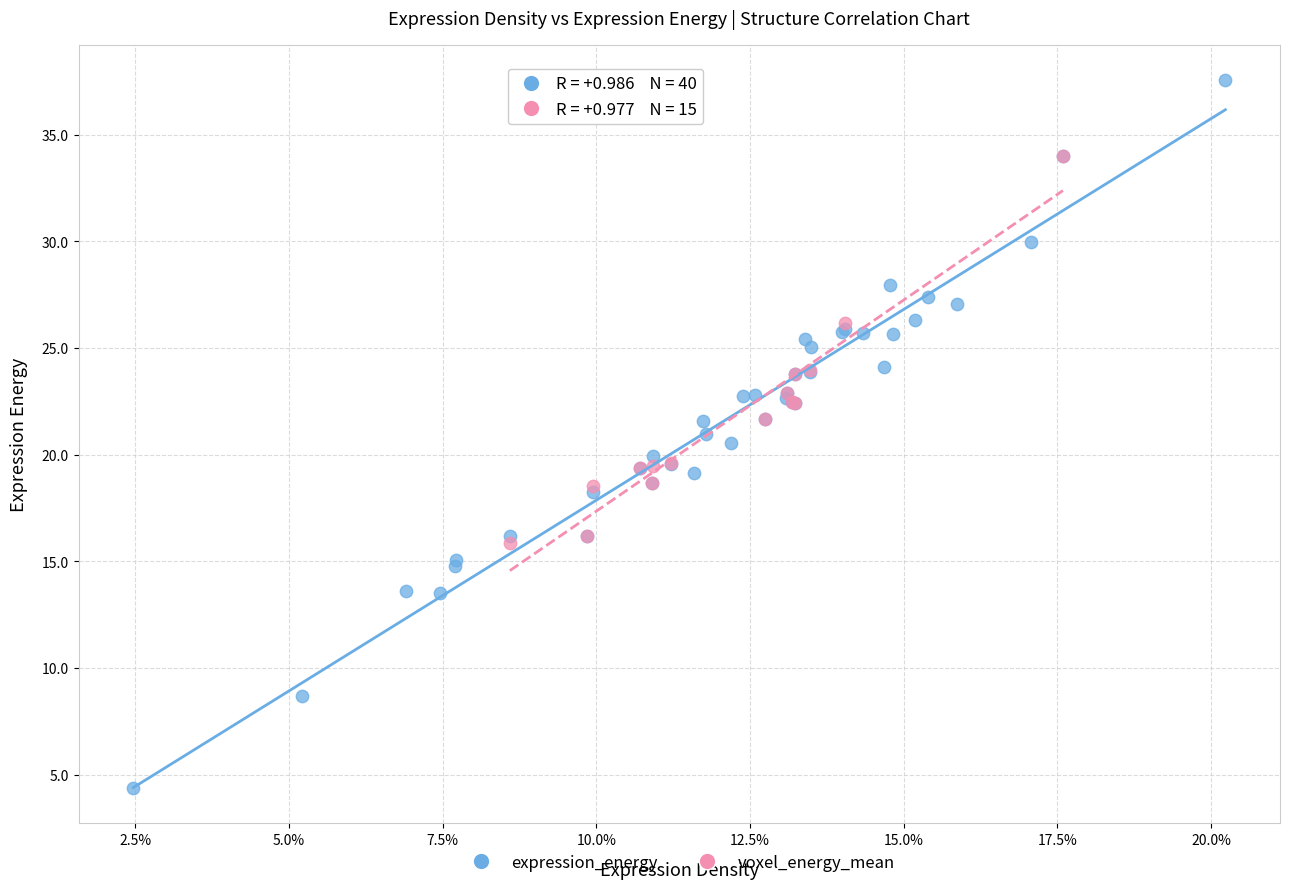

Which series reaches the maximum Y coordinate?

expression_energy